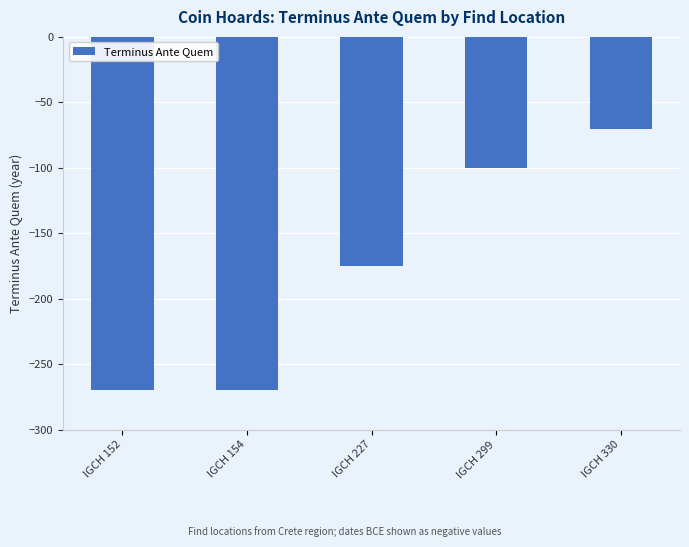

Where does the data first go above -175?

IGCH 299